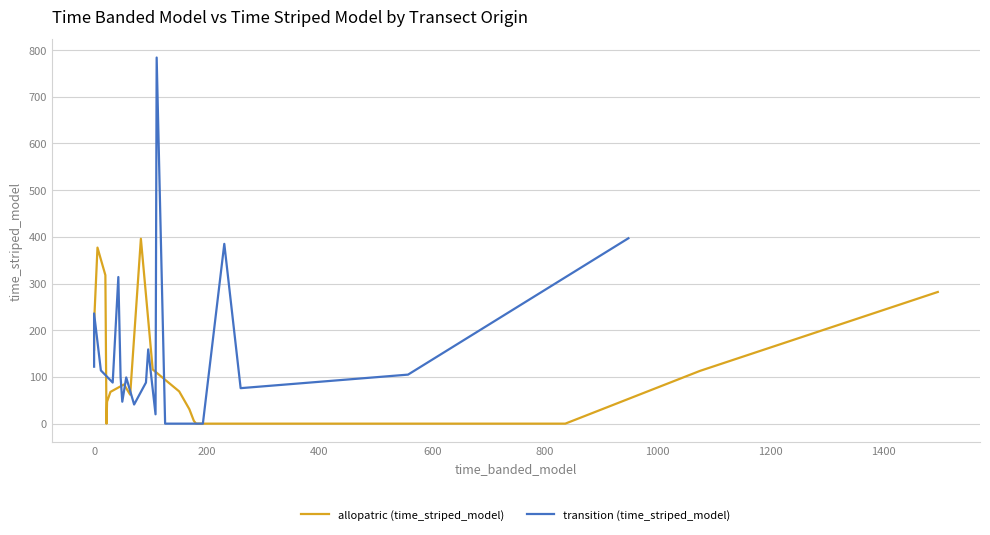

What is the sum of all allopatric (time_striped_model) values?

2344